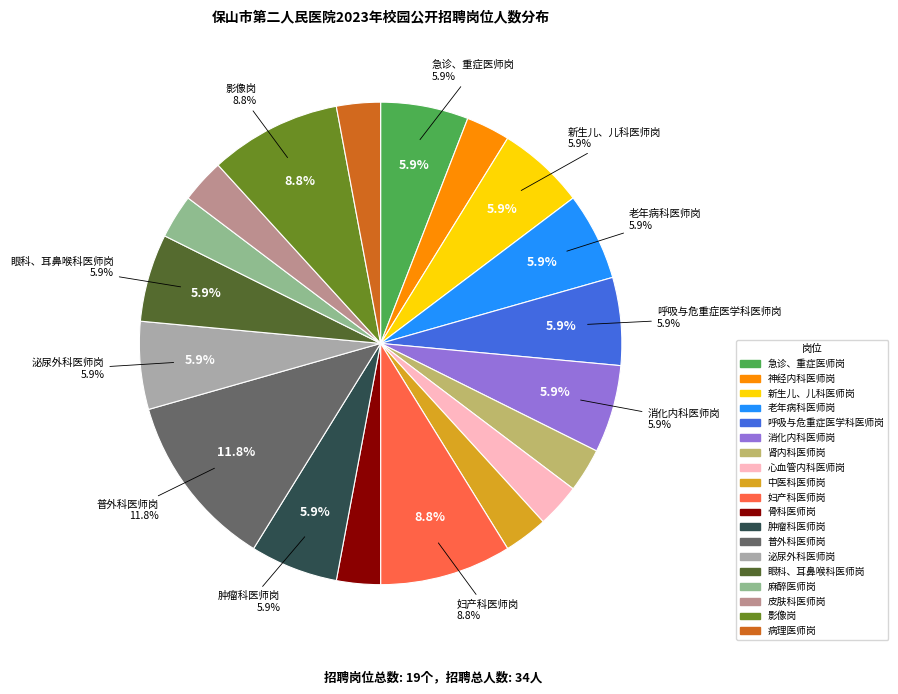

Which slice is the largest?

普外科医师岗